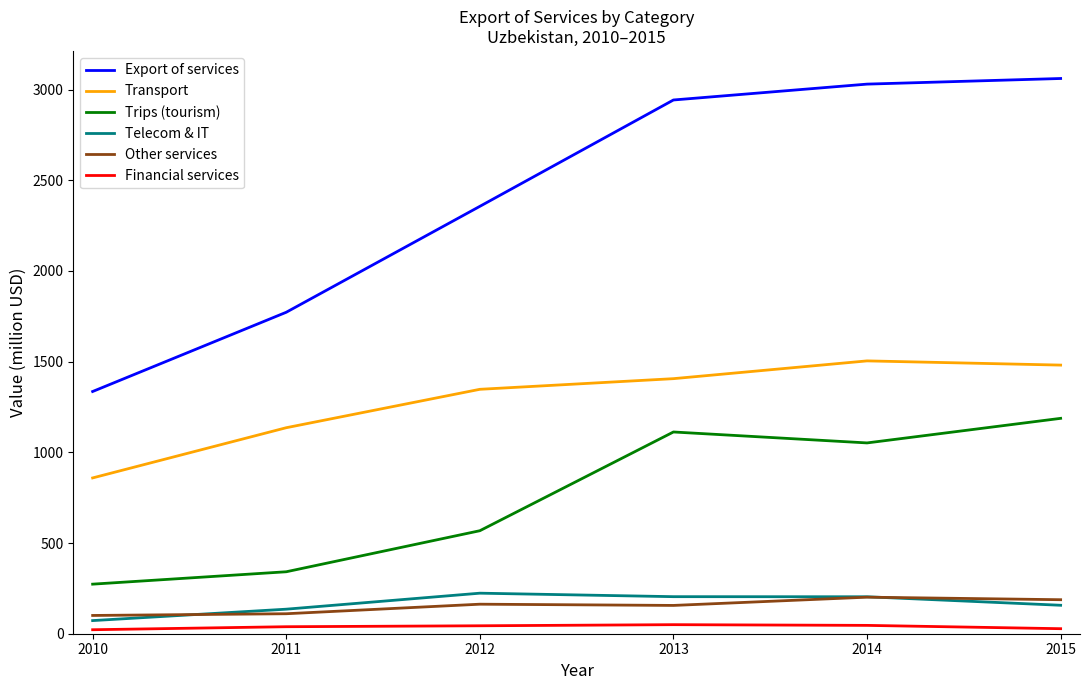

Does the chart display data point markers on the line(s)?

No